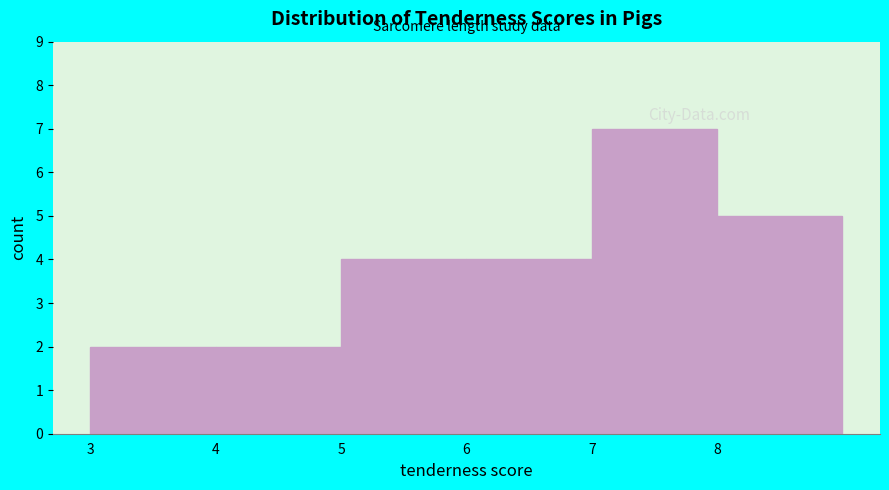

Reading left to right, transcribe this chart: for each bar, give the range it covers on the x-axis and its height. The values are not printed on the chart, so give them approximately, as read against the axis.

3 to 4: 2
4 to 5: 2
5 to 6: 4
6 to 7: 4
7 to 8: 7
8 to 9: 5